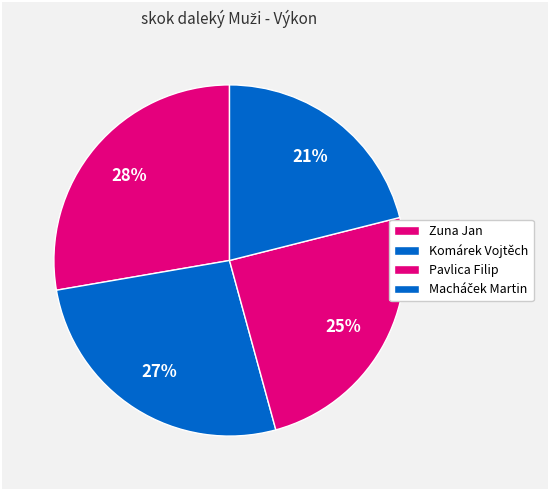

The Komárek Vojtěch slice represents 27% of the pie. True or false?

True